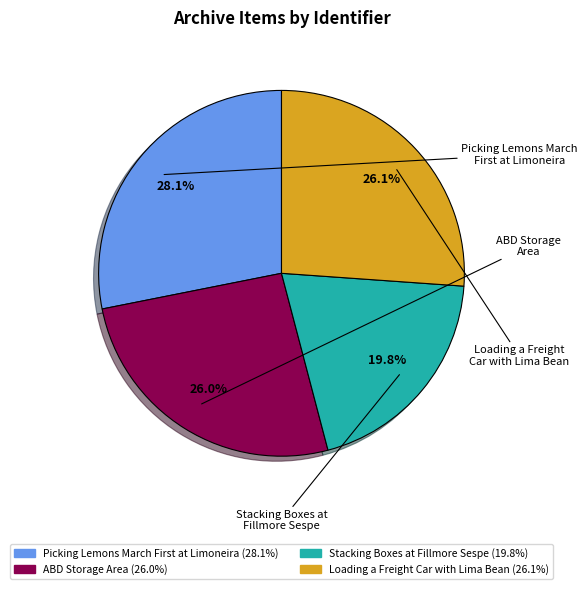

To the nearest percent, what is the difference between the largest and smallest slice percentages?

8%